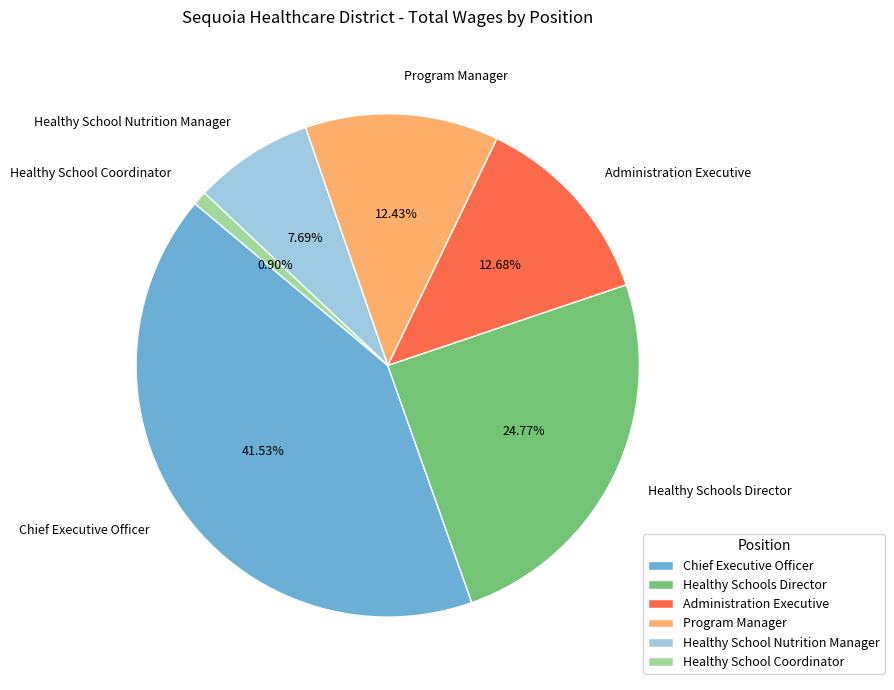

Combined, what portion of the pie is Chief Executive Officer and Program Manager?

54.0%